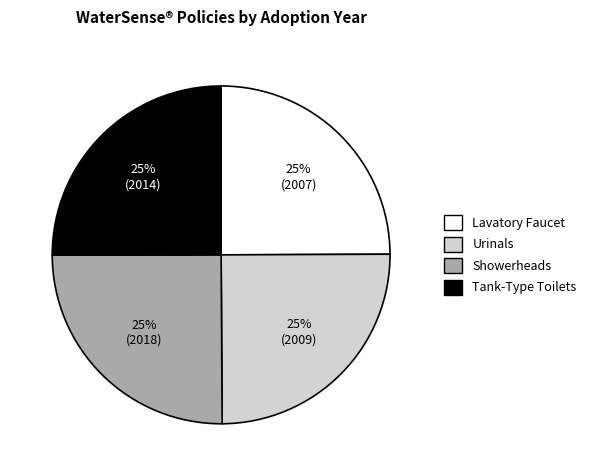

Does Showerheads account for over 50% of the chart?

No